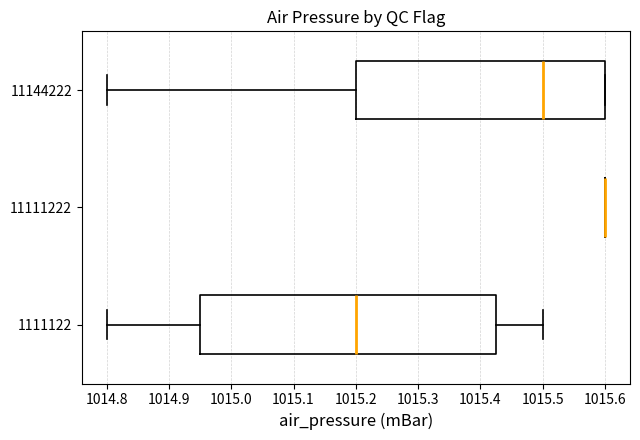

Reading bottom to top, read every box against the x-axis: the position of its median line, the range the box covers, and the ends of its whiskers. The values are not printed on the chart, so give them approximately, as read against the axis.

1111122: median 1015.20, box 1014.95 to 1015.43, whiskers 1014.80 to 1015.50
11111222: box collapsed to a line at 1015.60, whiskers 1015.60 to 1015.60
11144222: median 1015.50, box 1015.20 to 1015.60, whiskers 1014.80 to 1015.60